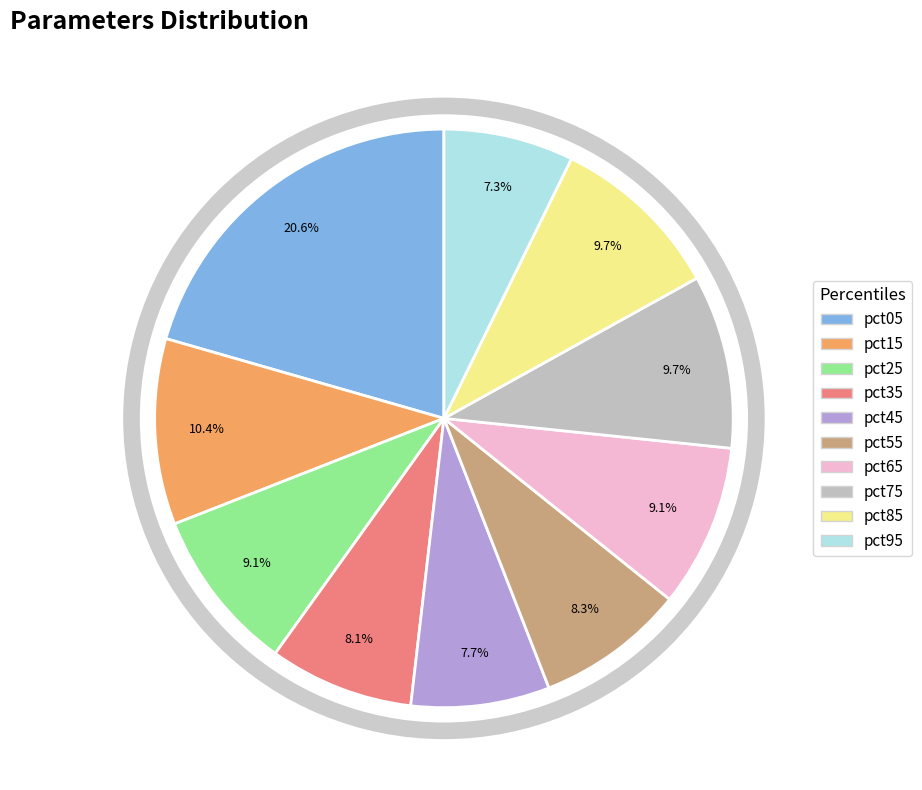

Is it true that pct45 is 8% of the pie?

True